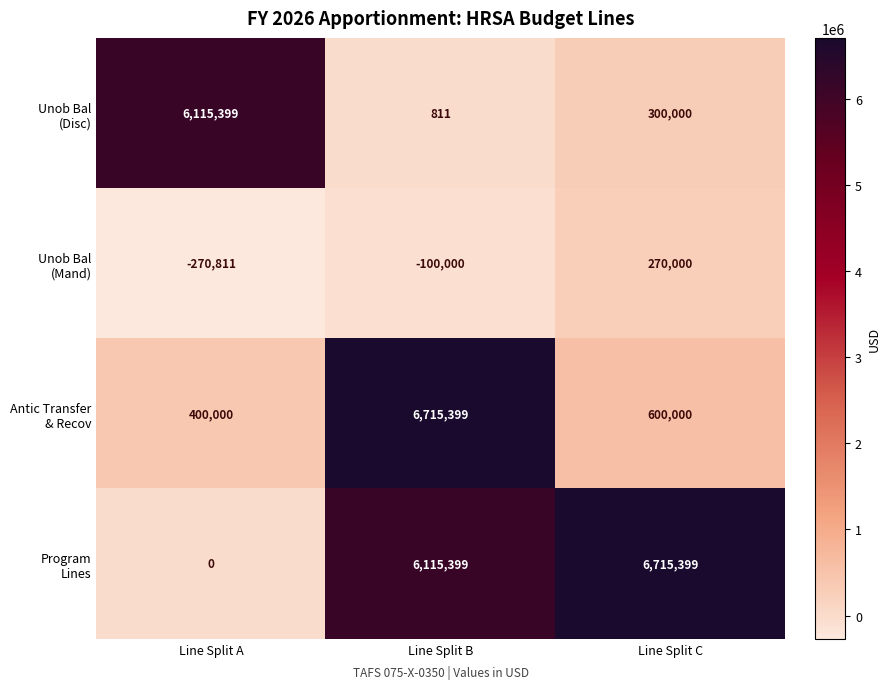

At which category is the sum across all series the highest?

Line Split B